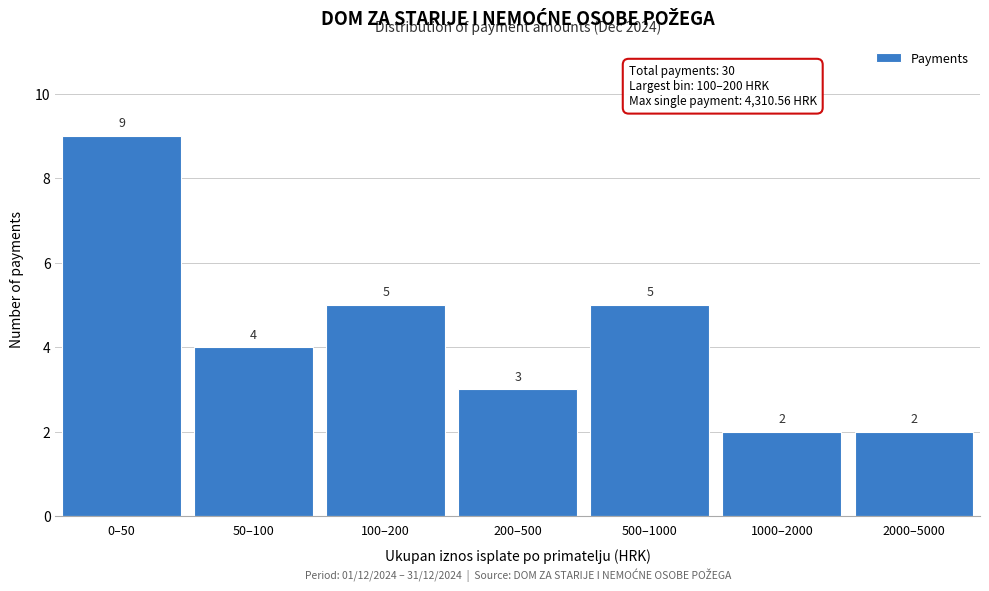

Reading left to right, transcribe all the data shown in this chart.

0–50=9	50–100=4	100–200=5	200–500=3	500–1000=5	1000–2000=2	2000–5000=2